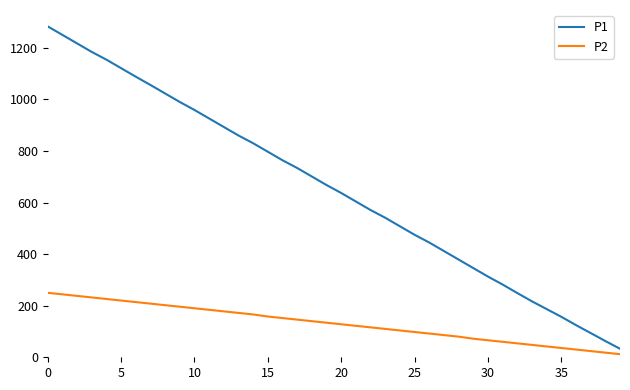

Reading right to left, list all the values displayed in this chart.

P1: 33.0	63.0	93.9	124.8	156.9	186.9	216.9	249.0	282.0	312.9	345.9	378.9	411.9	444.9	474.9	507.9	540.9	570.9	603.9	636.9	667.8	700.8	733.8	763.8	796.8	829.8	859.8	892.8	925.8	958.8	989.7	1022.7	1055.7	1087.8	1120.8	1153.8	1183.8	1216.8	1249.8	1282.8
P2: 12.0	18.0	24.0	30.0	36.0	42.0	48.0	54.0	60.0	66.0	72.0	80.0	86.0	92.0	98.0	104.0	110.0	116.0	122.0	128.0	134.0	140.0	146.0	152.0	158.0	166.0	172.0	178.0	184.0	190.0	196.0	202.0	208.0	214.0	220.0	226.0	232.0	238.0	244.0	250.0